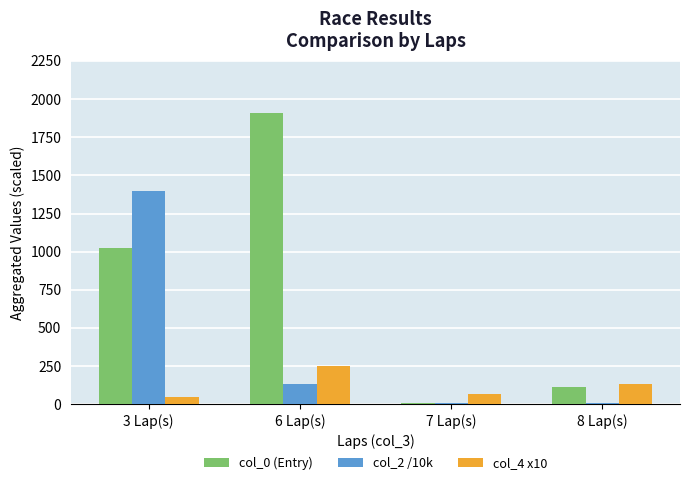

Which category has the highest value across all series?

6 Lap(s)